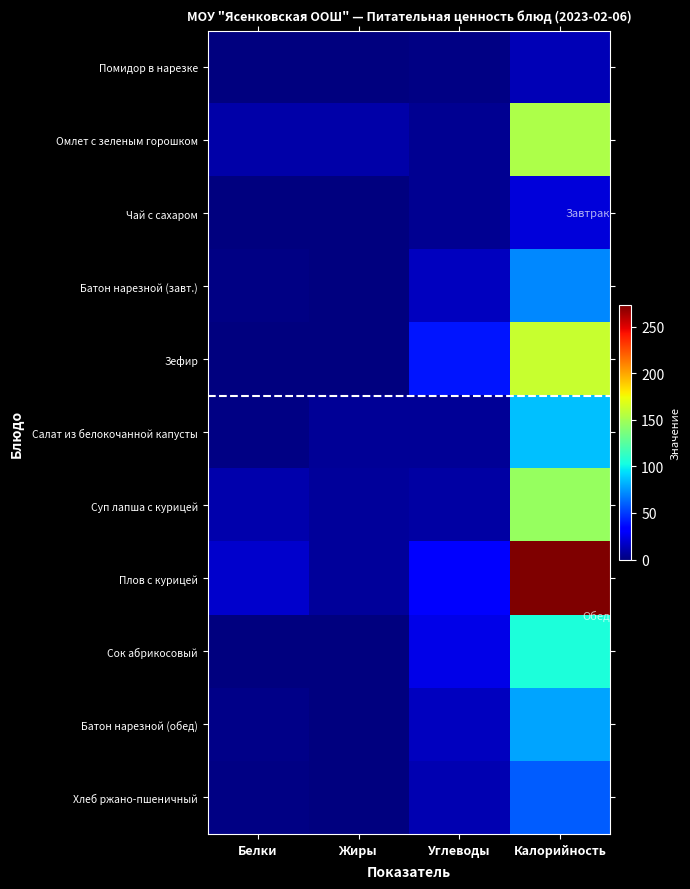

Reading left to right, list all the values displayed in this chart.

Помидор в нарезке: Белки=1.0	Жиры=0.0	Углеводы=2.0	Калорийность=13.0
Омлет с зеленым горошком: Белки=9.7	Жиры=10.6	Углеводы=4.8	Калорийность=153.5
Чай с сахаром: Белки=0.1	Жиры=0.0	Углеводы=5.2	Калорийность=21.4
Батон нарезной (завт.): Белки=2.0	Жиры=0.0	Углеводы=15.0	Калорийность=71.0
Зефир: Белки=0.4	Жиры=0.1	Углеводы=39.9	Калорийность=161.7
Салат из белокочанной капусты: Белки=1.5	Жиры=6.1	Углеводы=6.2	Калорийность=85.8
Суп лапша с курицей: Белки=11.7	Жиры=6.9	Углеводы=9.3	Калорийность=145.8
Плов с курицей: Белки=18.5	Жиры=7.4	Углеводы=33.1	Калорийность=273.2
Сок абрикосовый: Белки=1.0	Жиры=0.0	Углеводы=25.4	Калорийность=105.6
Батон нарезной (обед): Белки=2.3	Жиры=0.9	Углеводы=15.4	Калорийность=78.5
Хлеб ржано-пшеничный: Белки=2.0	Жиры=0.4	Углеводы=11.9	Калорийность=58.7